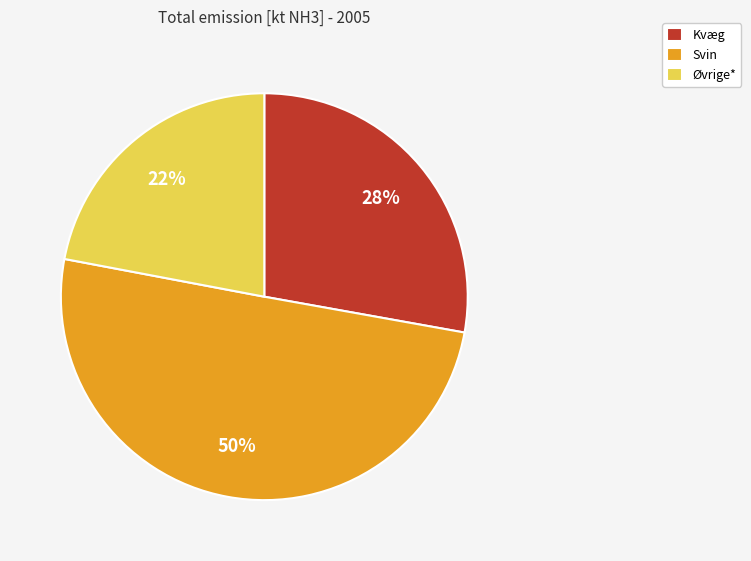

Which category has the biggest portion of the pie?

Svin